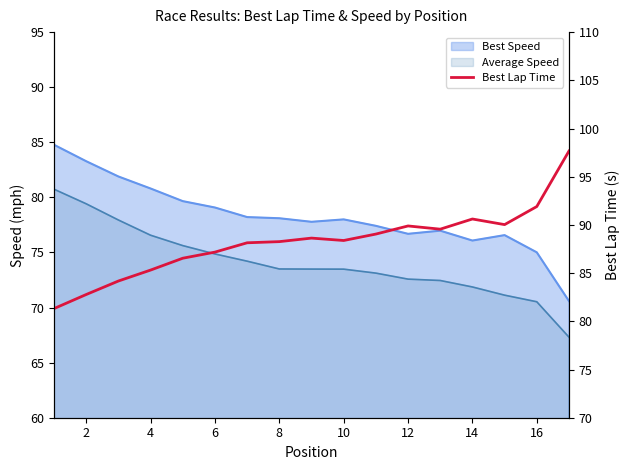

The chart shows a value of 22.2 at 13. True or false?

False